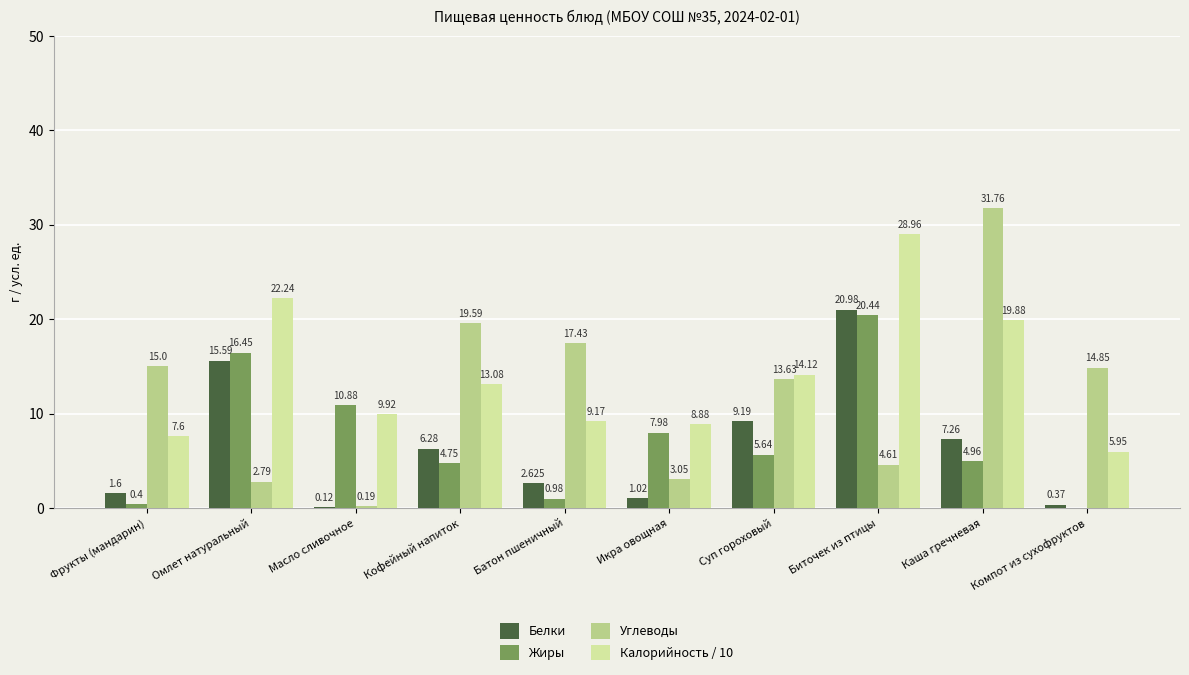

At which label does Белки reach its peak?

Биточек из птицы